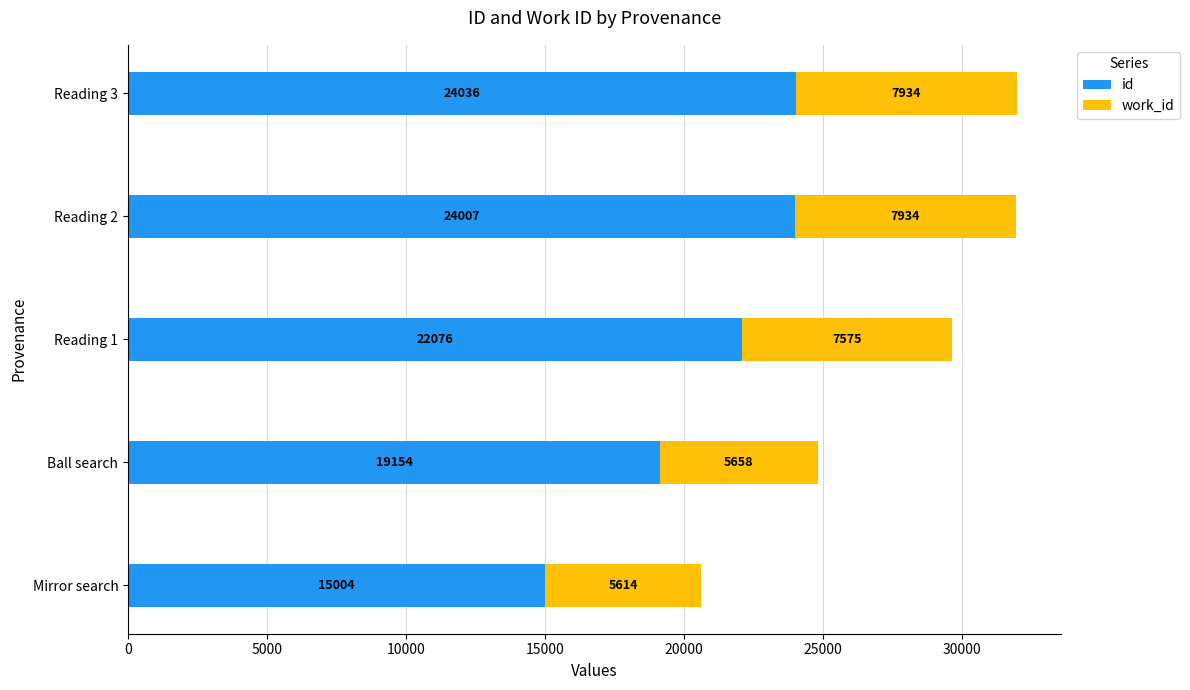

The id series shows 24036 at Reading 3. True or false?

True